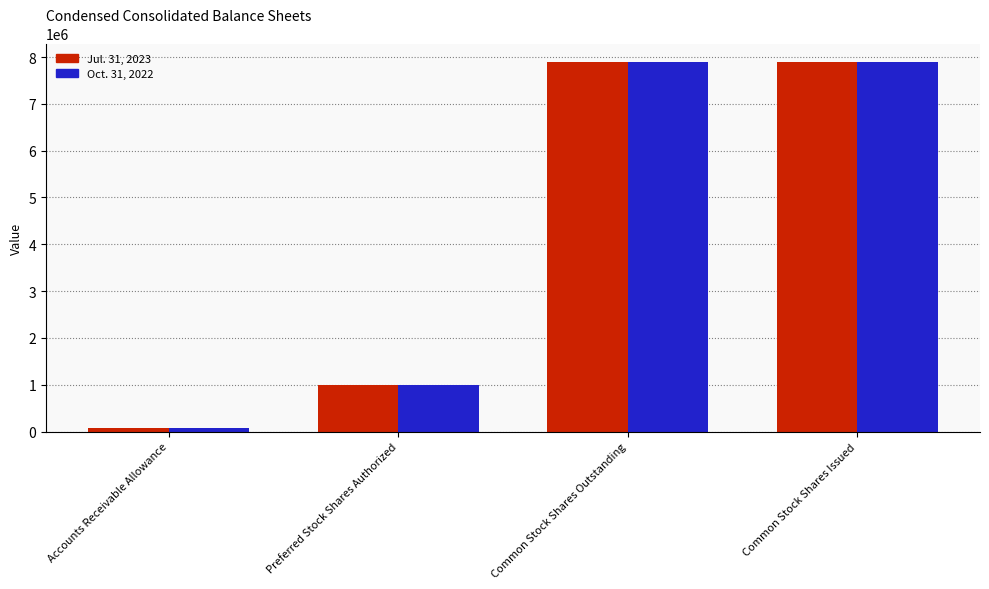

How many bars are there in total?

8